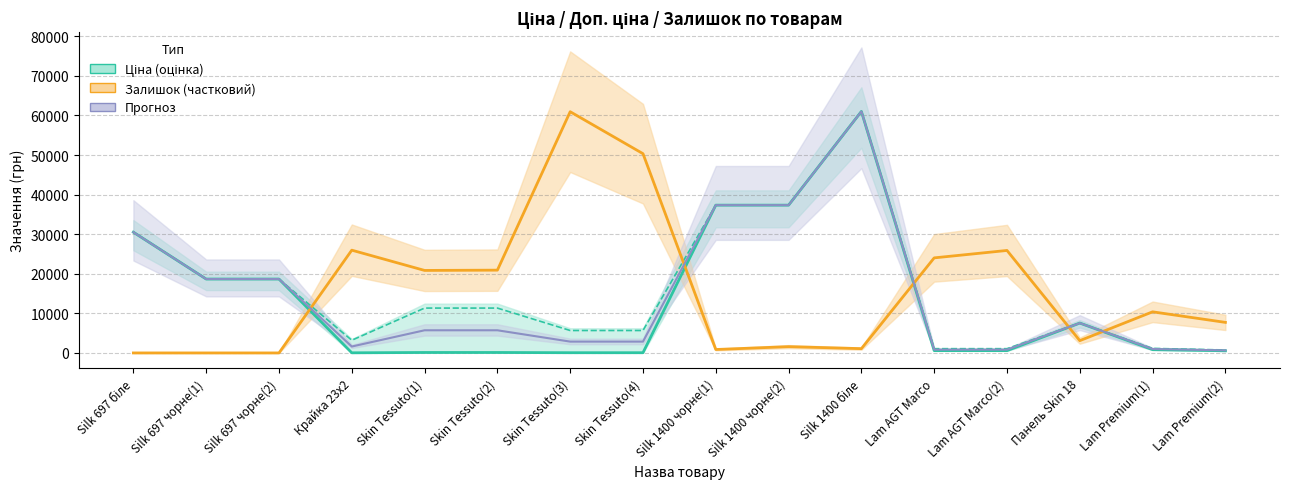

What is the total value across all series at Silk 697 чорне(1)?

37343.0